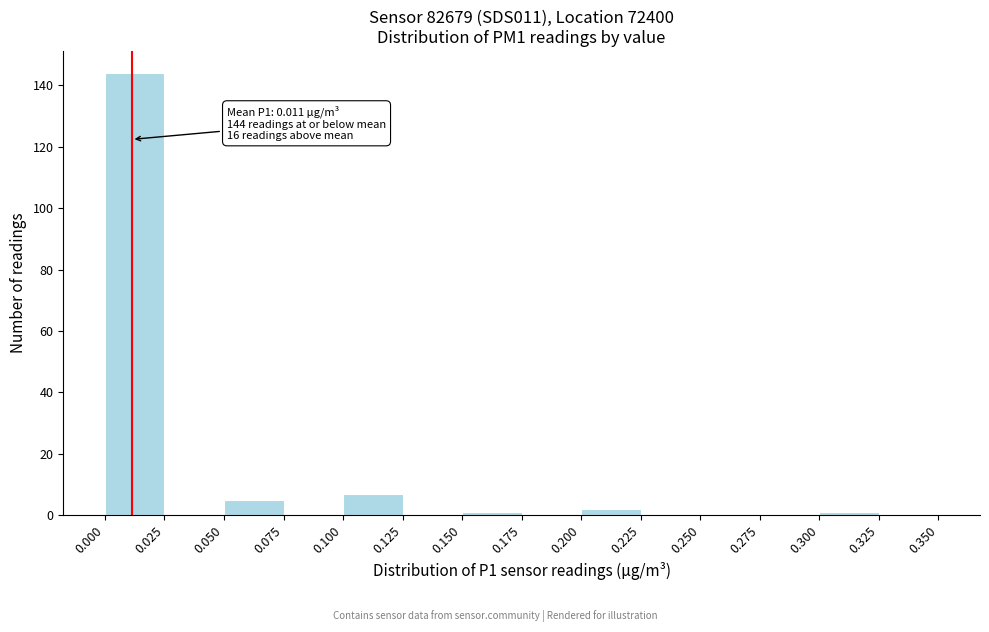

Which range on the x-axis has the tallest bar?

0.000 to 0.025